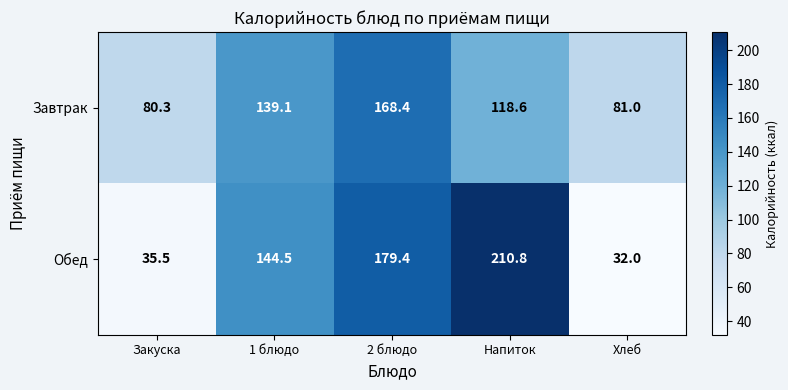

List the labels in order of Завтрак value, smallest first.

Закуска, Хлеб, Напиток, 1 блюдо, 2 блюдо